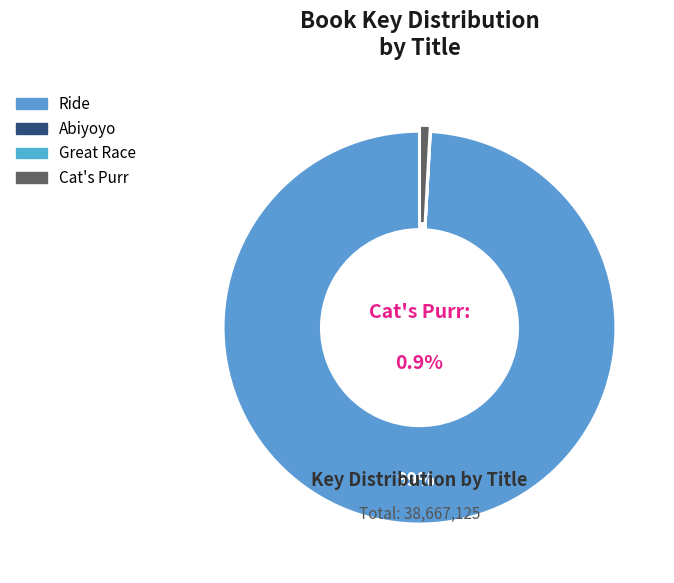

Between Great Race and Cat's Purr, which is larger?

Cat's Purr